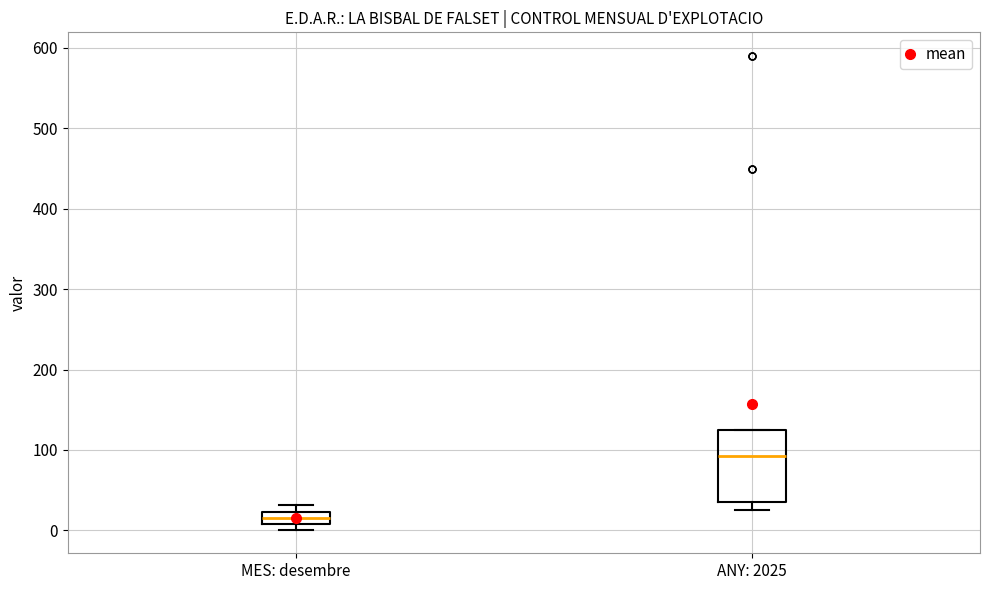

Where is the upper edge of the box for ANY: 2025 on the y-axis? The values are not printed on the chart, so give them approximately, as read against the axis.

130